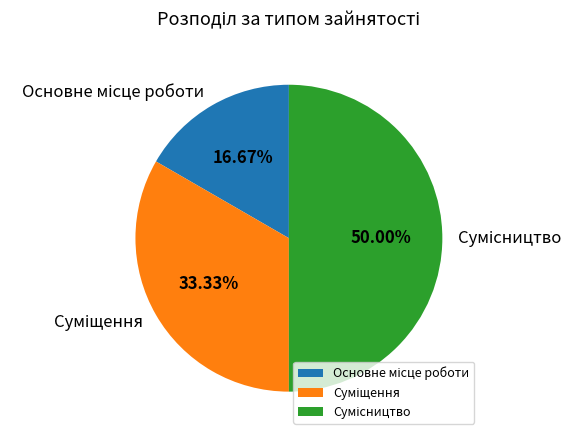

To the nearest percent, what percentage of the pie is Суміщення?

33%